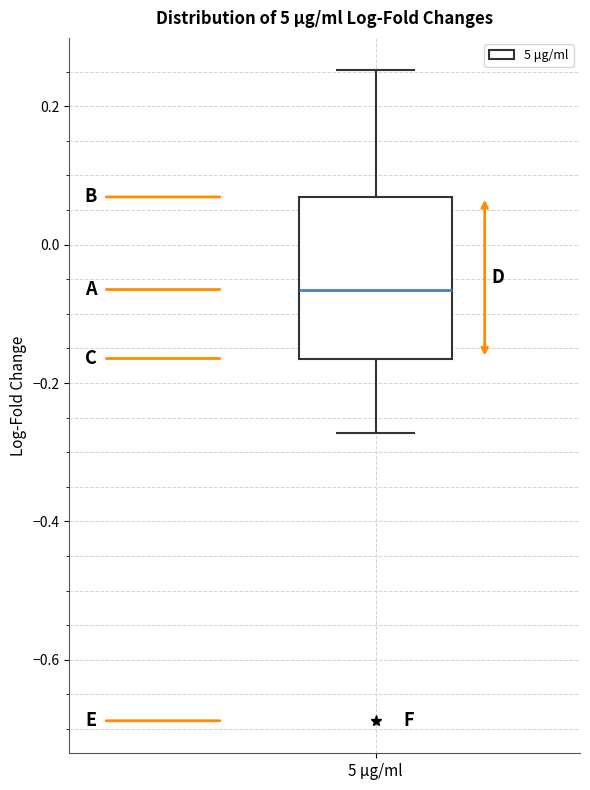

Read this box plot against the y-axis: the position of the median line, the range covered by the box, and the ends of both whiskers. The values are not printed on the chart, so give them approximately, as read against the axis.

median -0.06, box -0.16 to 0.06, whiskers -0.28 to 0.26